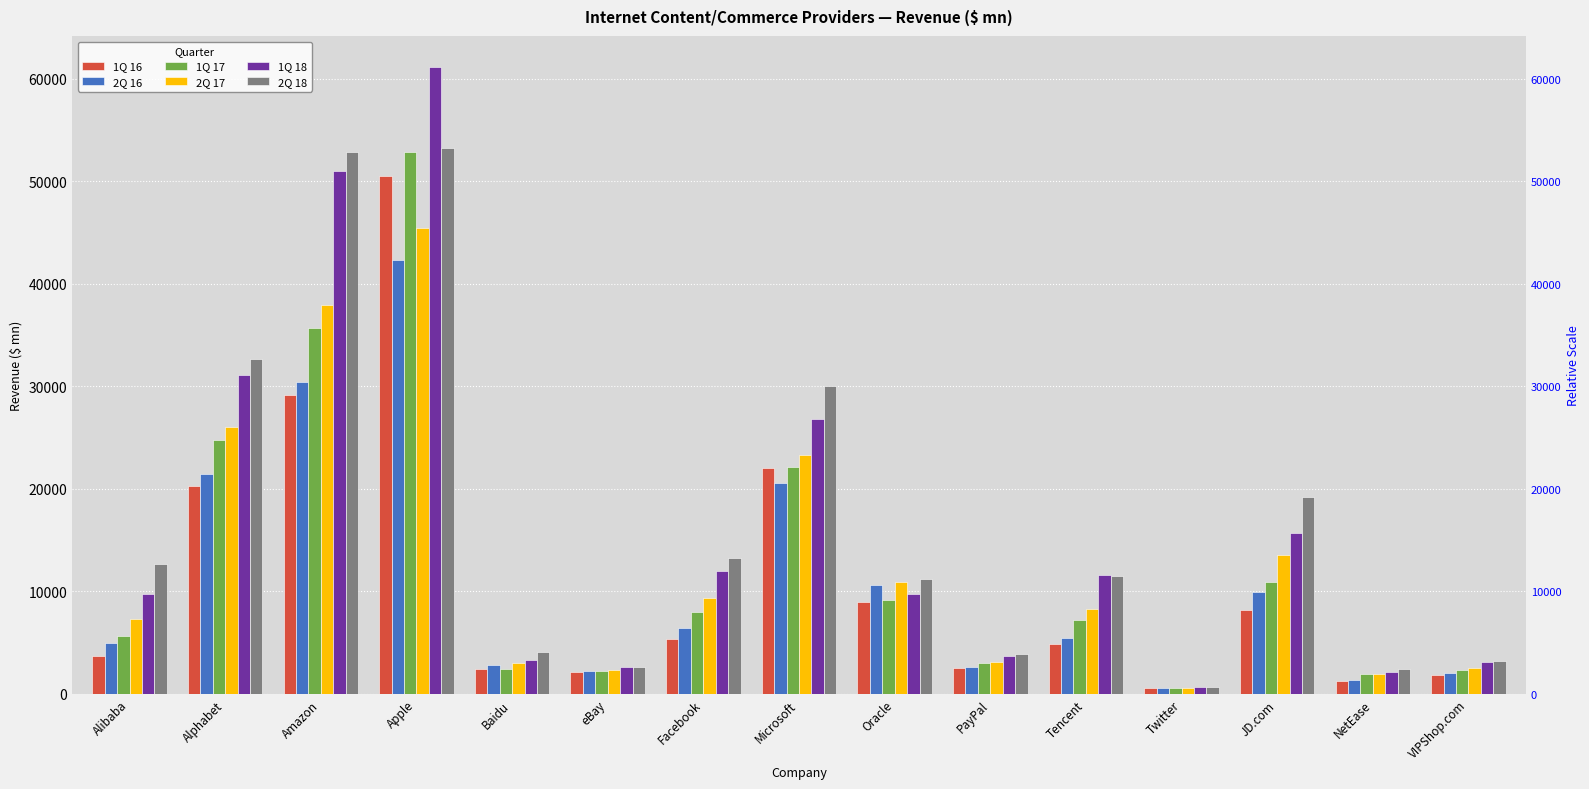

Which category has the lowest value across all series?

Twitter